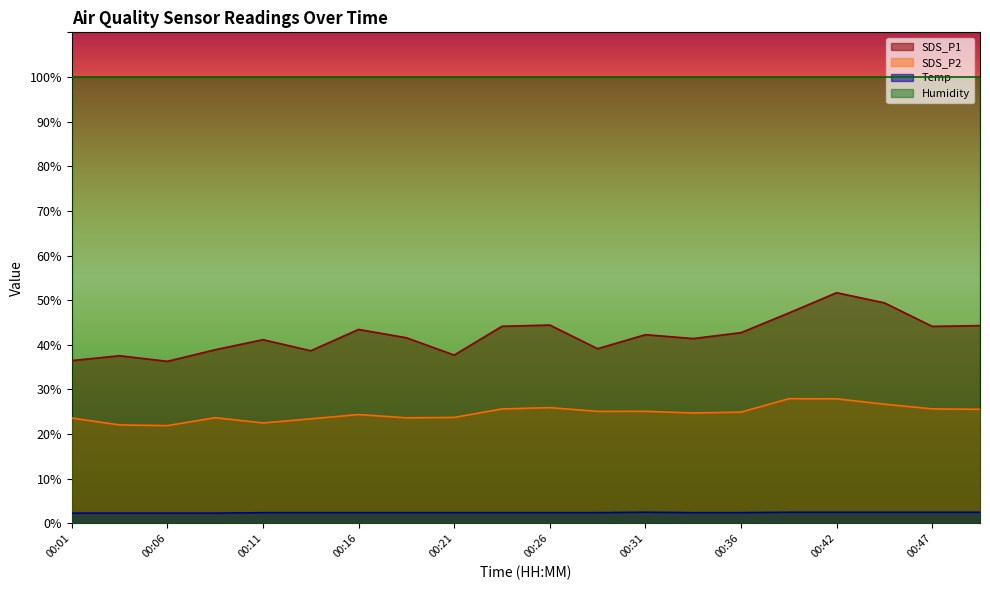

Does the chart have visible grid lines?

No